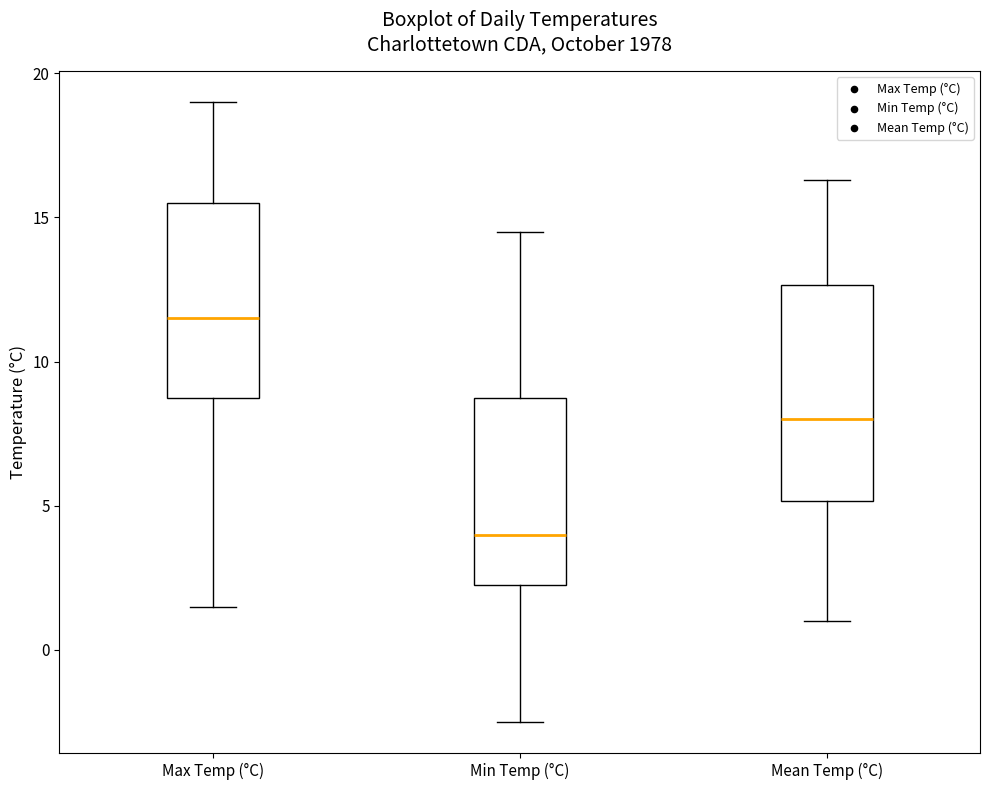

Which box is the tallest, from its lower edge to its upper edge?

Mean Temp (°C)